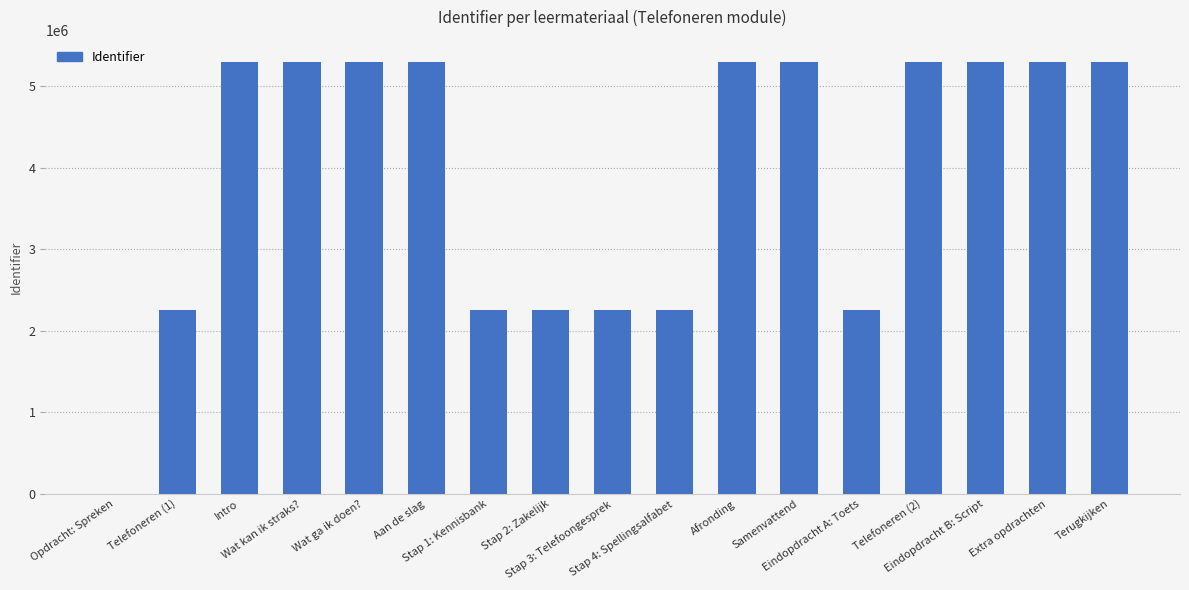

What is the greatest value displayed?

5306019